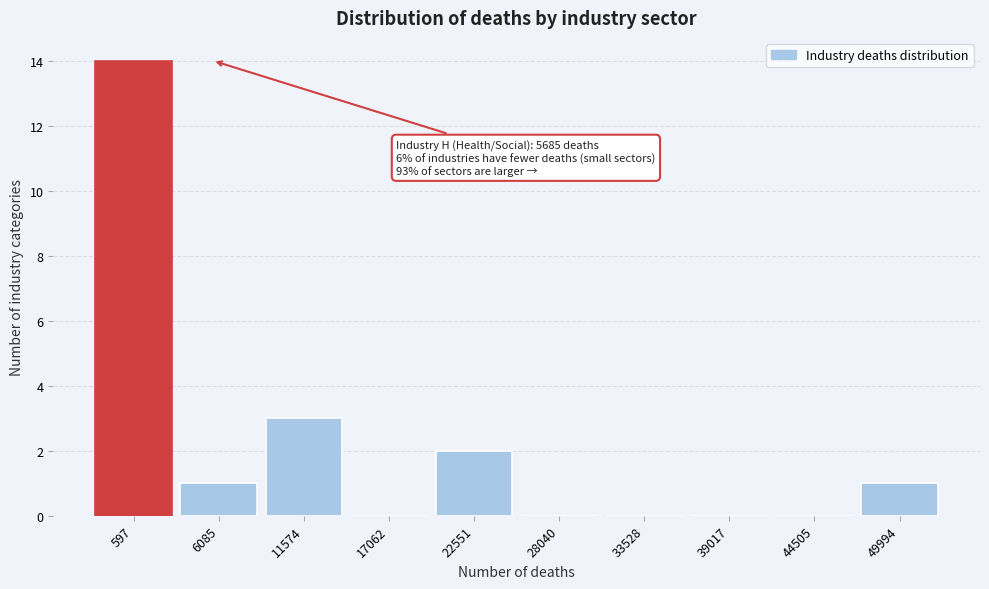

Reading left to right, what are all the values shown in this chart?

597=14	6085=1	11574=3	17062=0	22551=2	28040=0	33528=0	39017=0	44505=0	49994=1